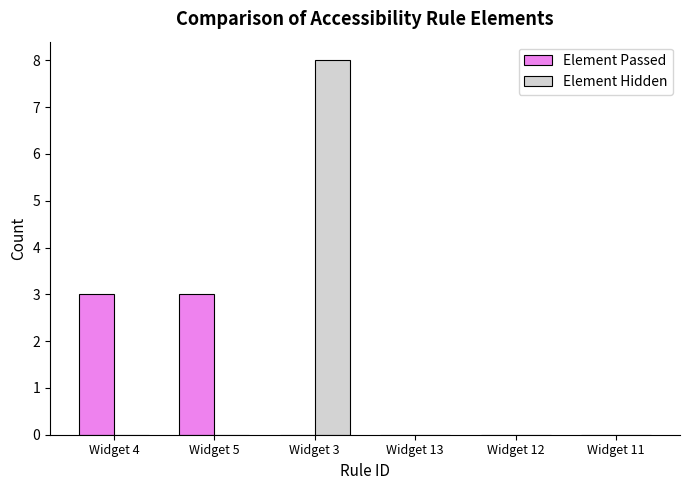

Which series changed the most between Widget 4 and Widget 12?

Element Passed